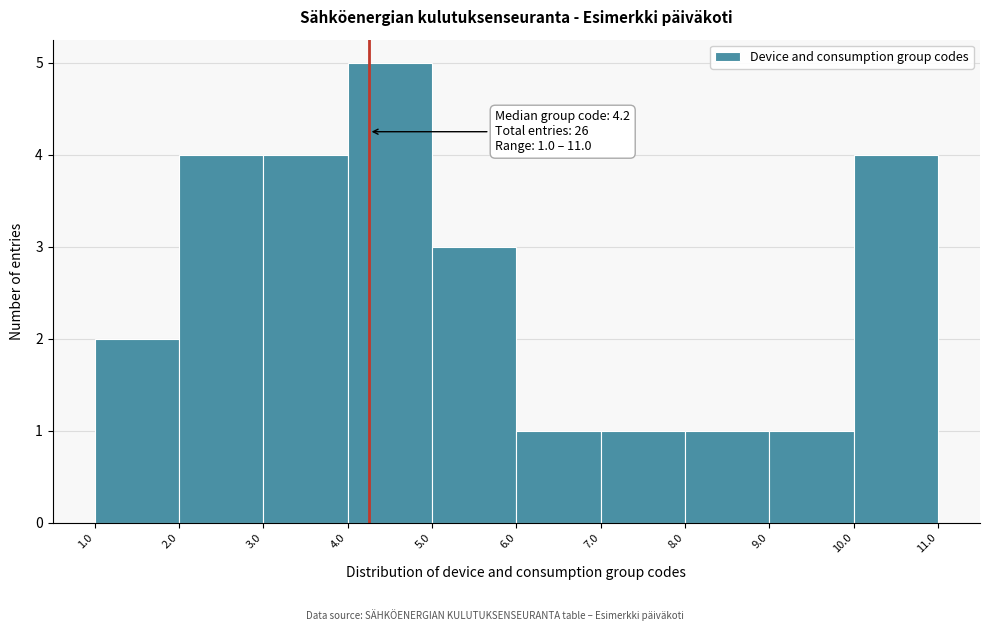

Which range on the x-axis has the tallest bar?

4.0 to 5.0